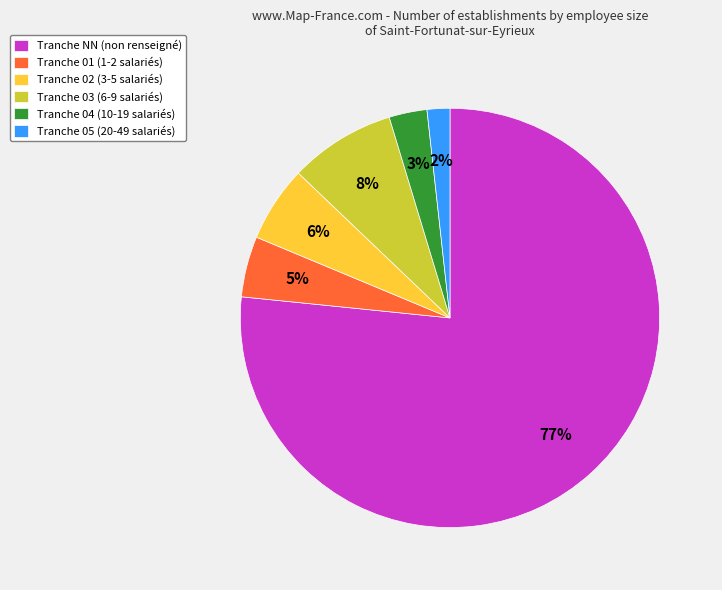

Count the number of slices in the pie.

6